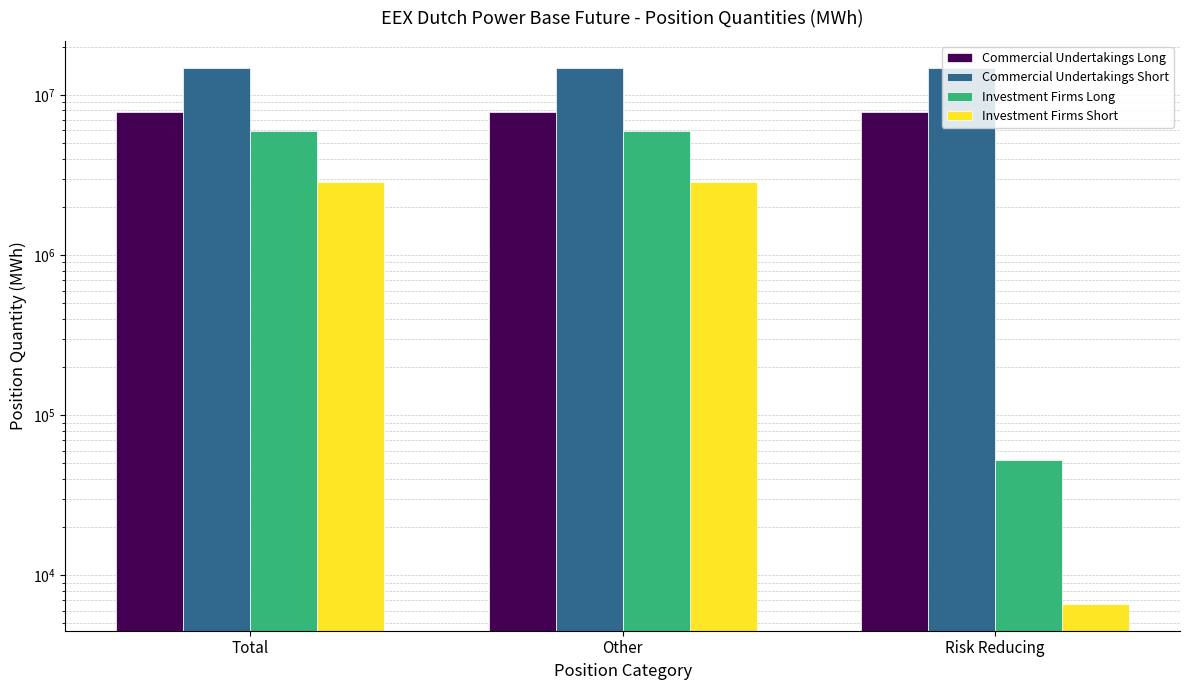

How many categories are shown in the chart?

3